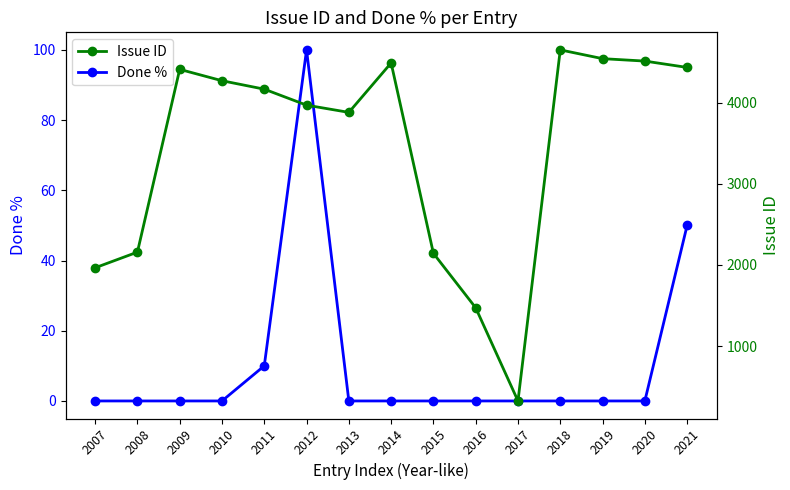

Reading left to right, list all the values displayed in this chart.

Done %: 2007=0	2008=0	2009=0	2010=0	2011=10	2012=100	2013=0	2014=0	2015=0	2016=0	2017=0	2018=0	2019=0	2020=0	2021=50
Issue ID: 2007=1965	2008=2158	2009=4410	2010=4270	2011=4166	2012=3969	2013=3880	2014=4489	2015=2143	2016=1472	2017=324	2018=4650	2019=4542	2020=4512	2021=4434